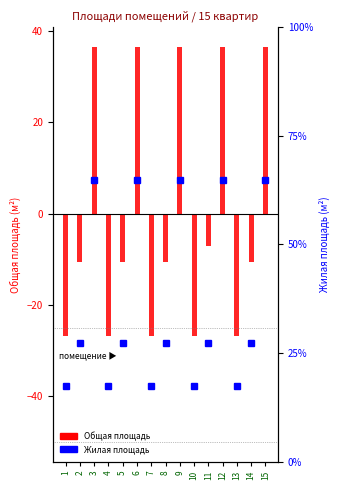

What are all the series names shown in the legend?

Общая площадь, Жилая площадь (% от макс)